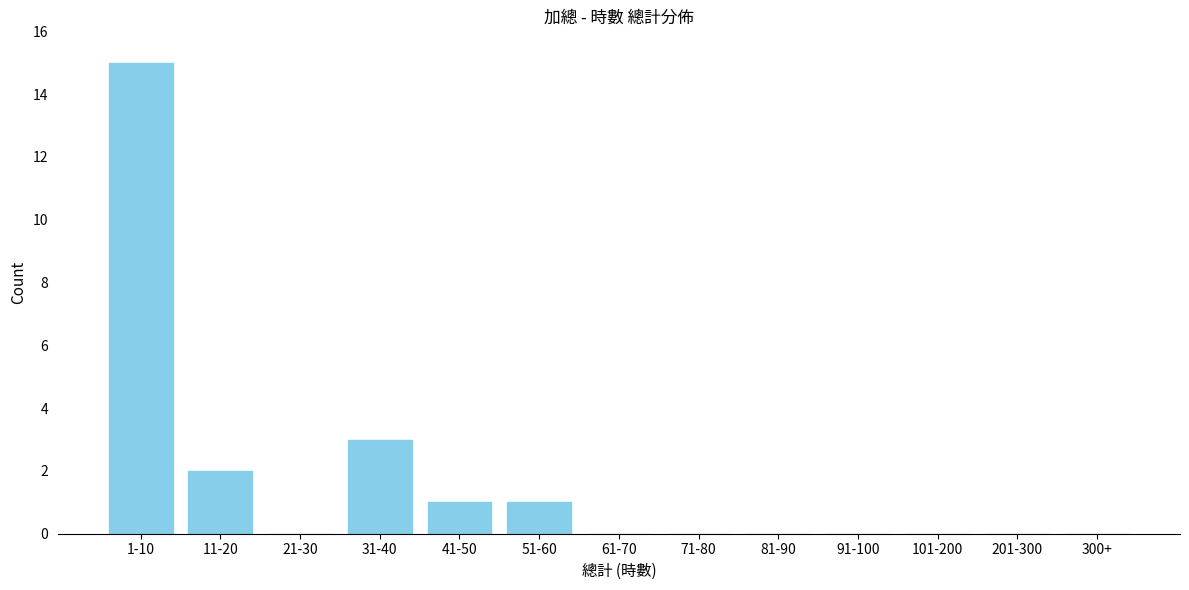

Reading left to right, what are all the values shown in this chart?

1-10=15	11-20=2	21-30=0	31-40=3	41-50=1	51-60=1	61-70=0	71-80=0	81-90=0	91-100=0	101-200=0	201-300=0	300+=0